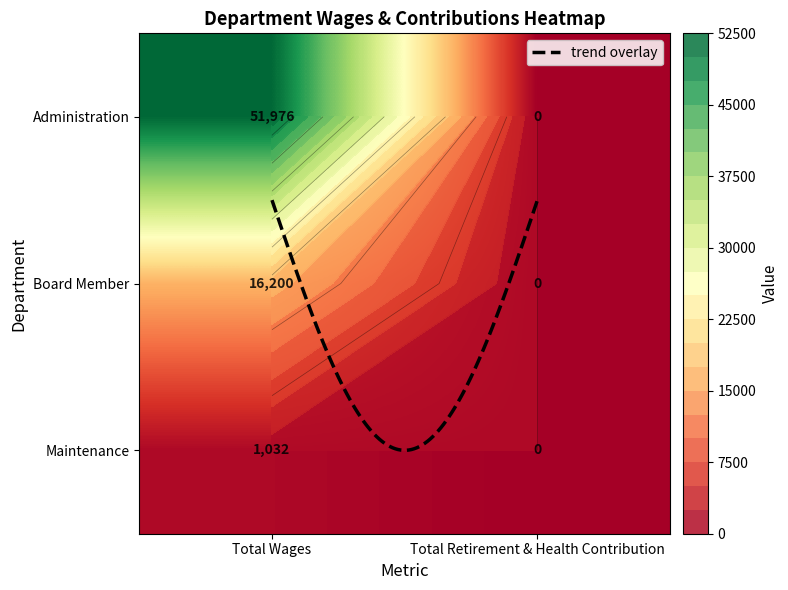

Which has a higher value, Total Retirement & Health Contribution or Total Wages?

Total Wages